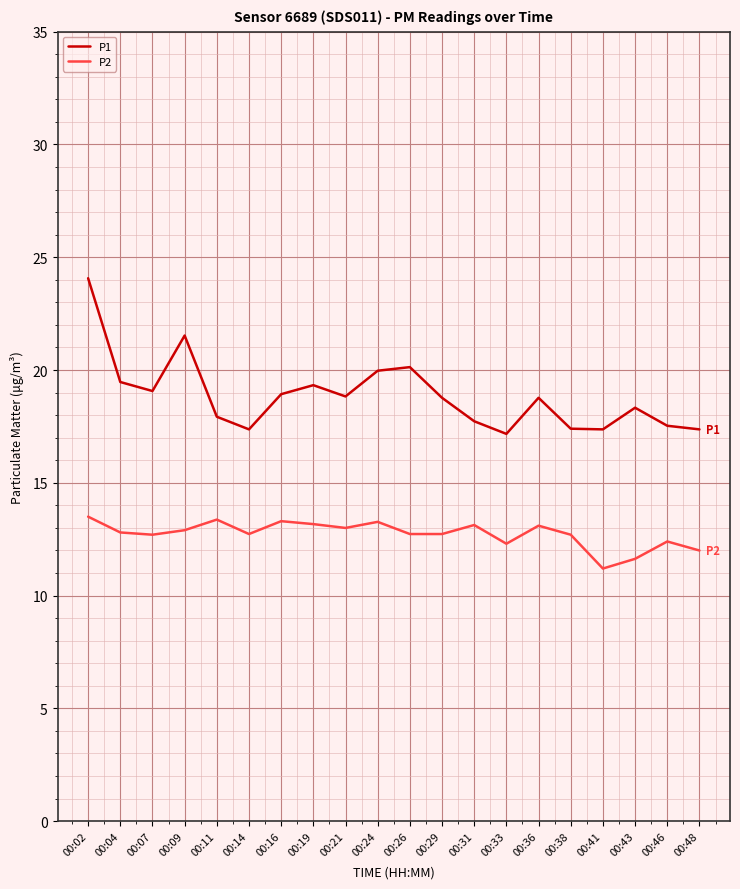

The P1 series shows 28.9 at 00:41. True or false?

False